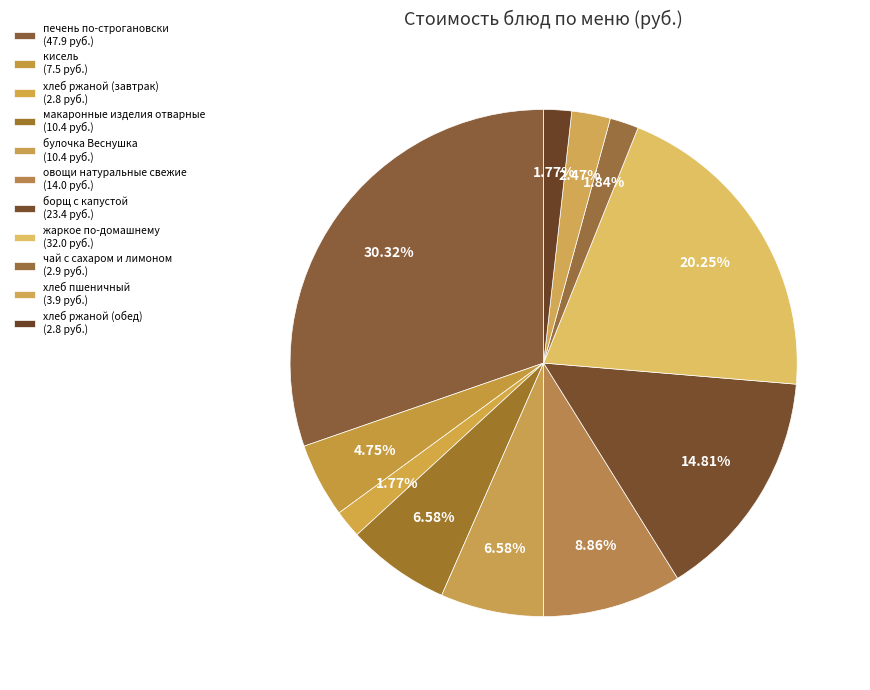

To the nearest percent, what is the average slice percentage?

9%